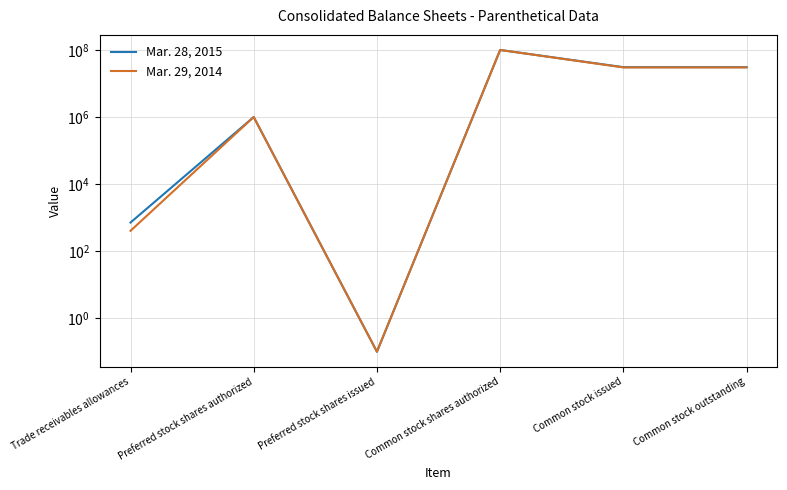

Rank the series at Preferred stock shares issued from lowest to highest value.

Mar. 28, 2015, Mar. 29, 2014